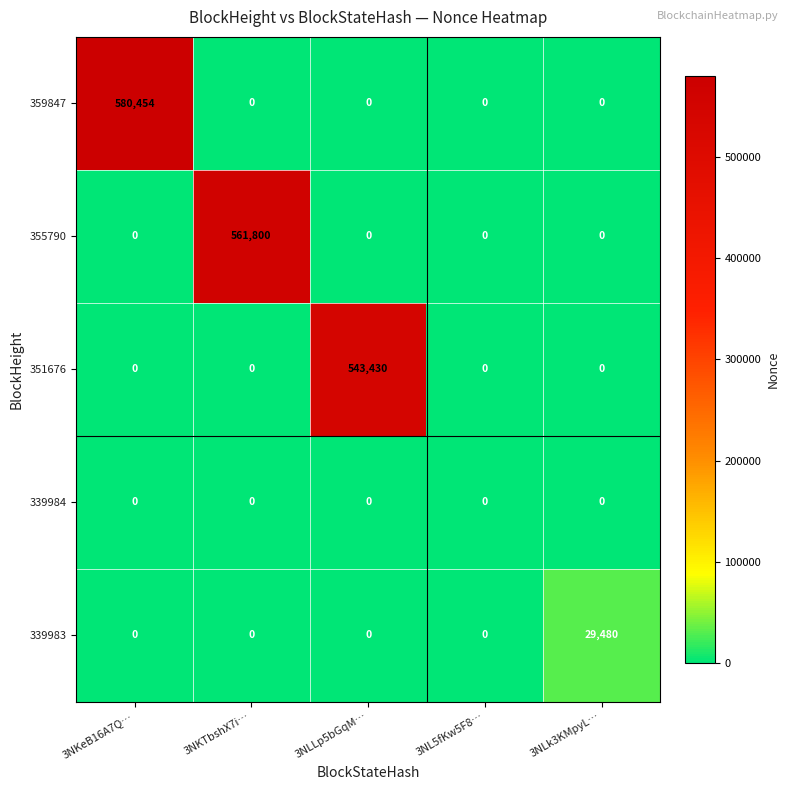

How many values in the 351676 series exceed 0?

1